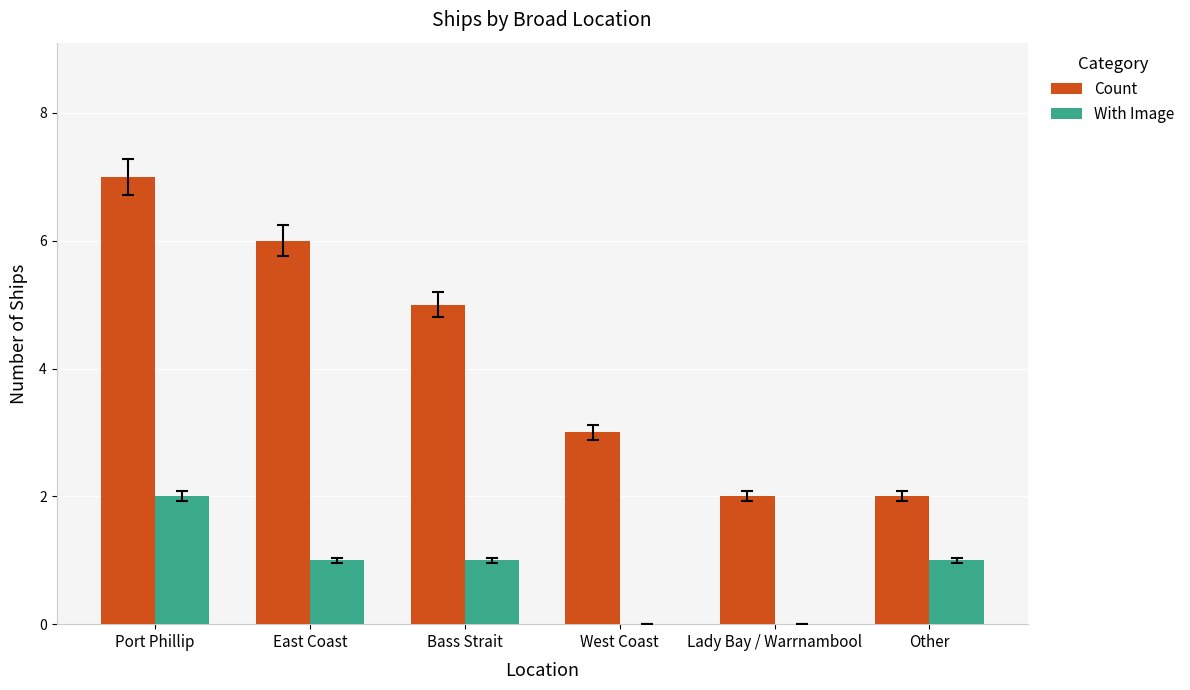

How many series are shown in this chart?

2